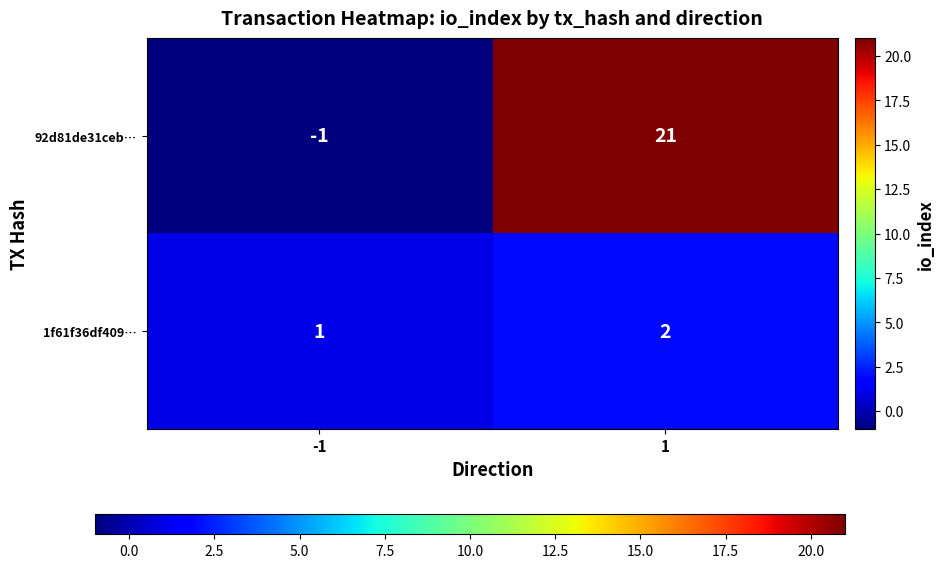

What is the approximate value of 92d81de31ceb… at 1?

21